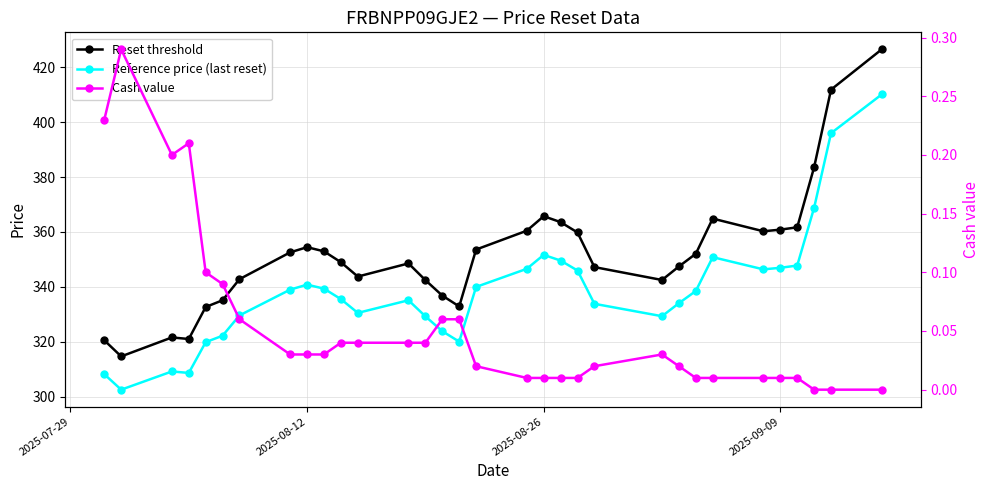

True or false: Cash value has a value of 0.4 at 2025-07-29.

False